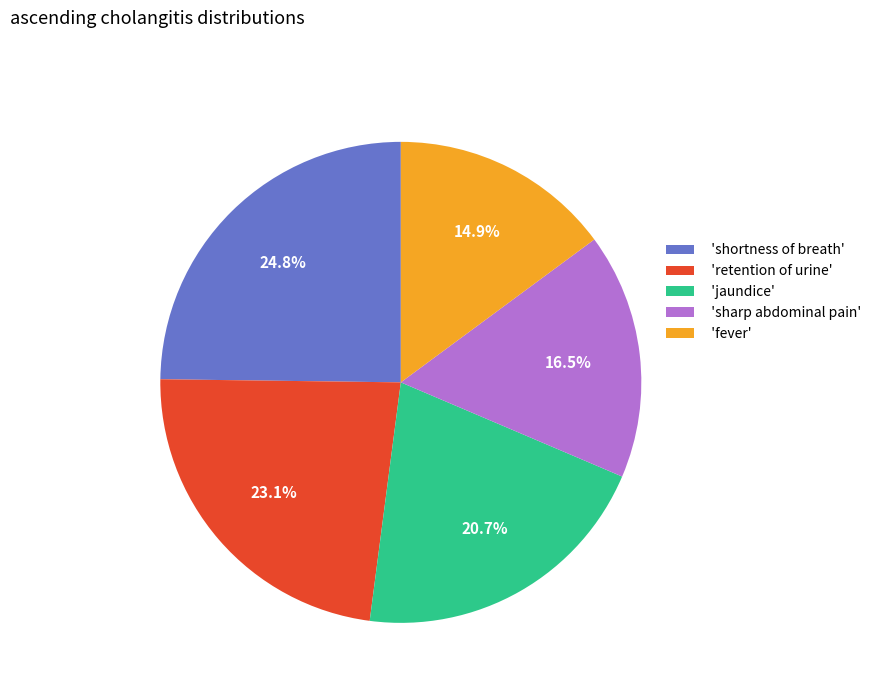

Count the number of slices in the pie.

5